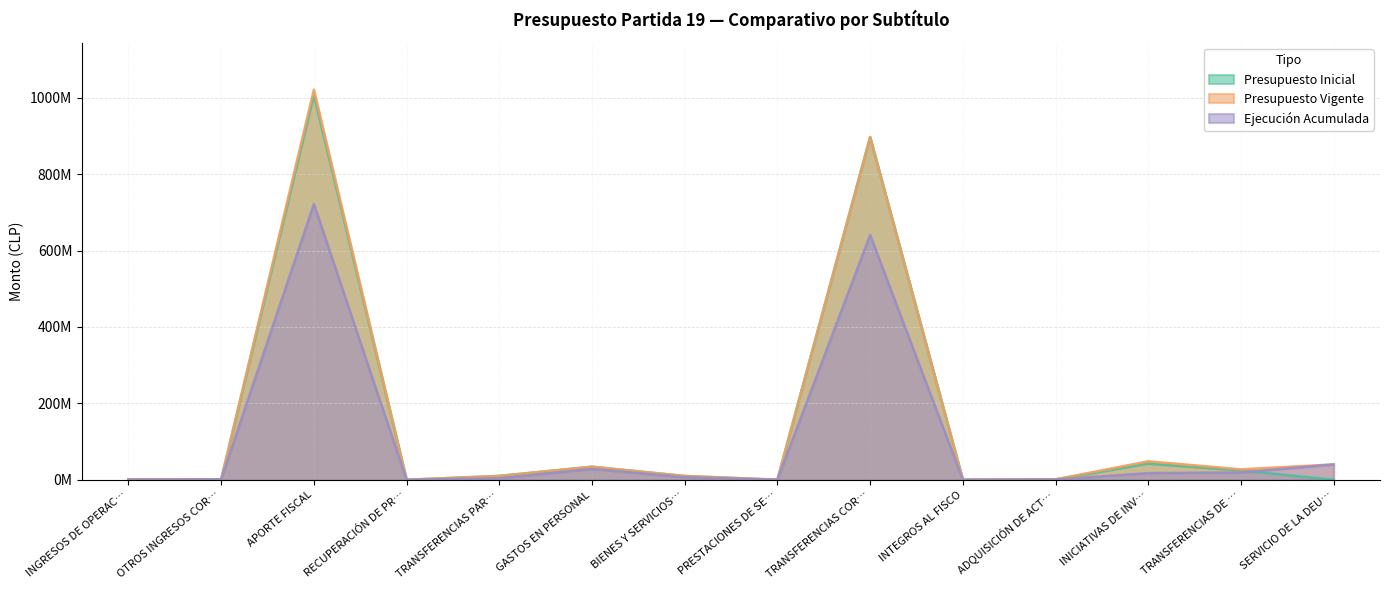

What is the total value across all series at OTROS INGRESOS COR…?

2927073